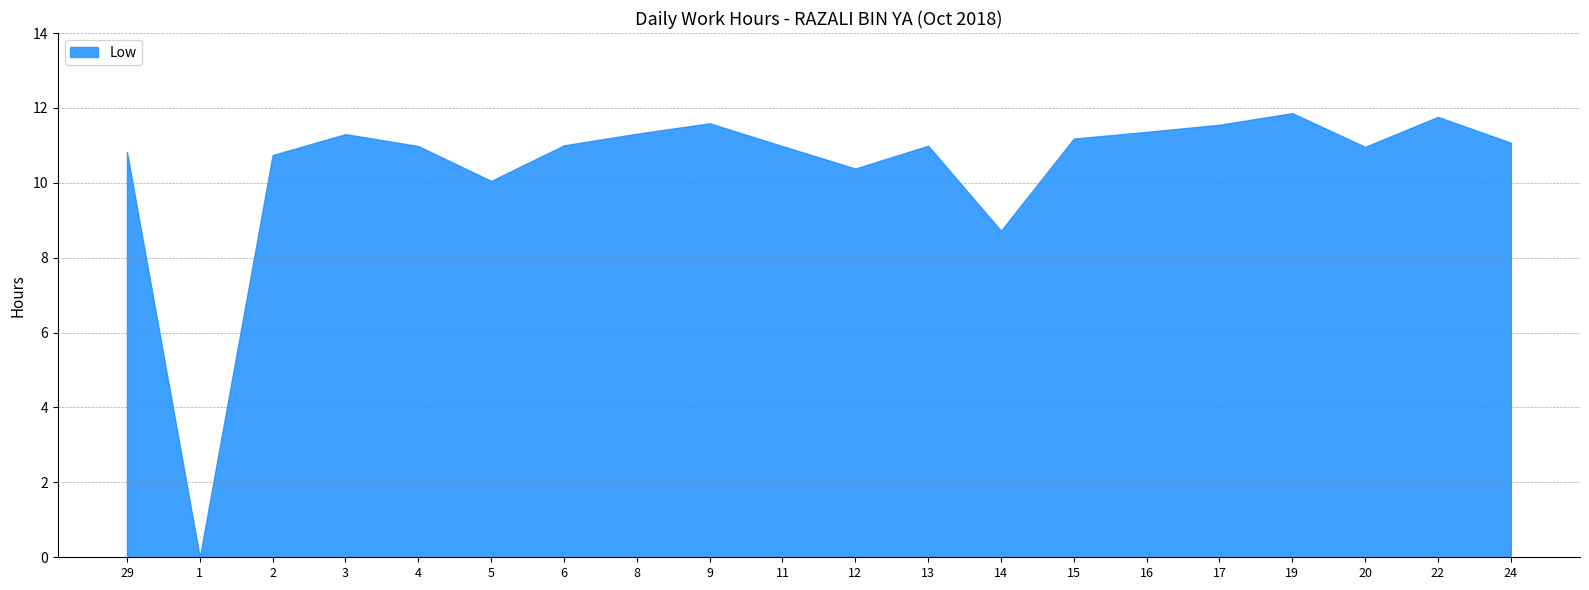

Which category has the lowest value across all series?

1